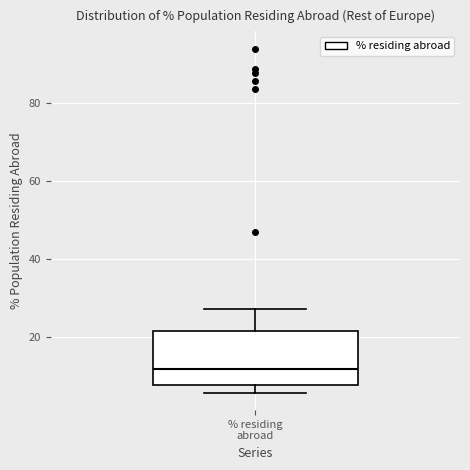

Transcribe this box plot: give where the median line is, the range the box spans, and where the two whiskers end, as read against the y-axis. The values are not printed on the chart, so give them approximately, as read against the axis.

median 12, box 8 to 22, whiskers 6 to 28